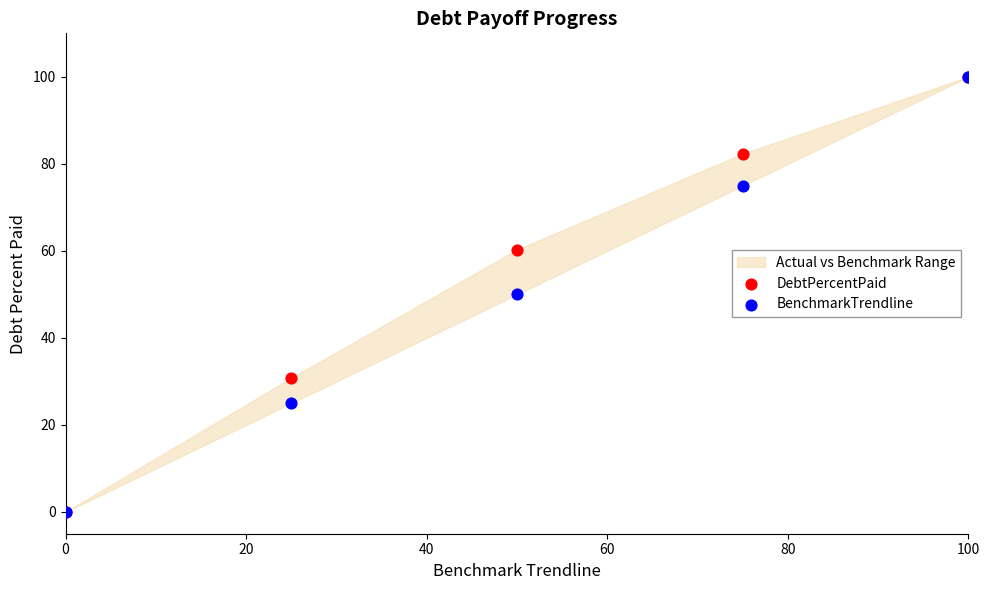

Which series reaches the minimum Y coordinate?

DebtPercentPaid